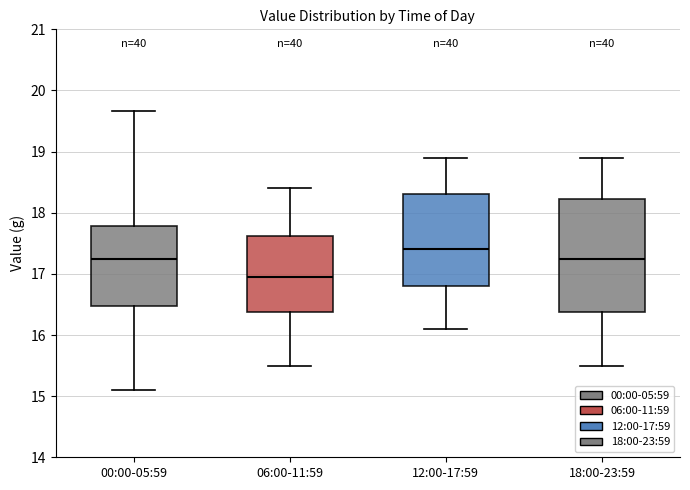

Which box has the lowest median line?

06:00-11:59